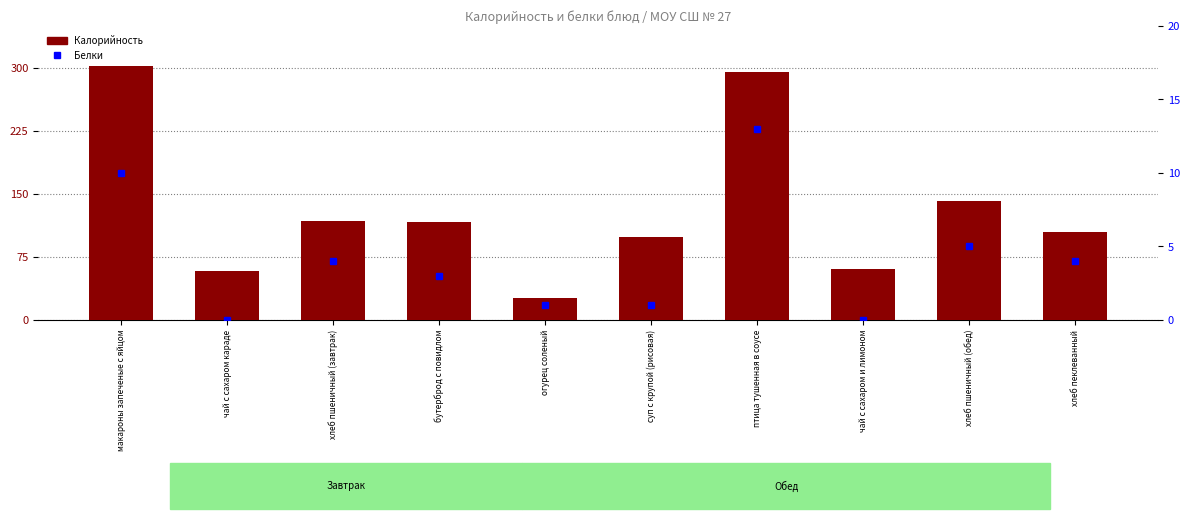

At how many categories does at least one series exceed 19?

10